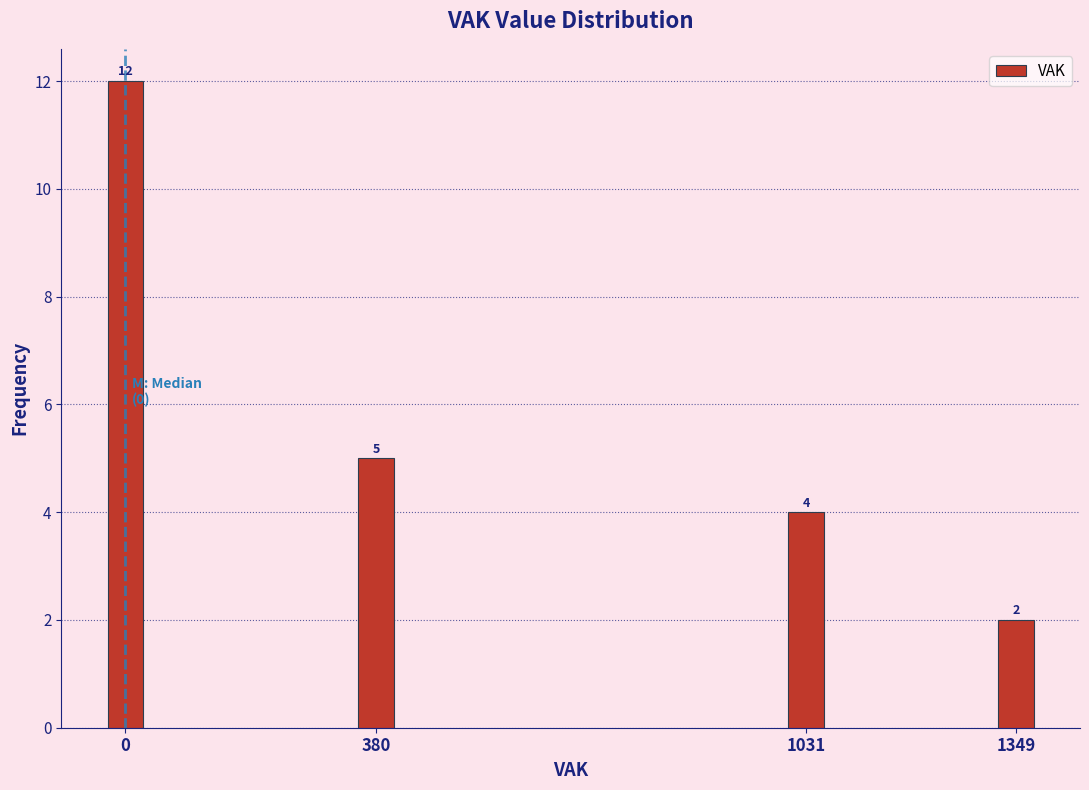

Reading left to right, extract all data points from this chart.

0=12	380=5	1031=4	1349=2